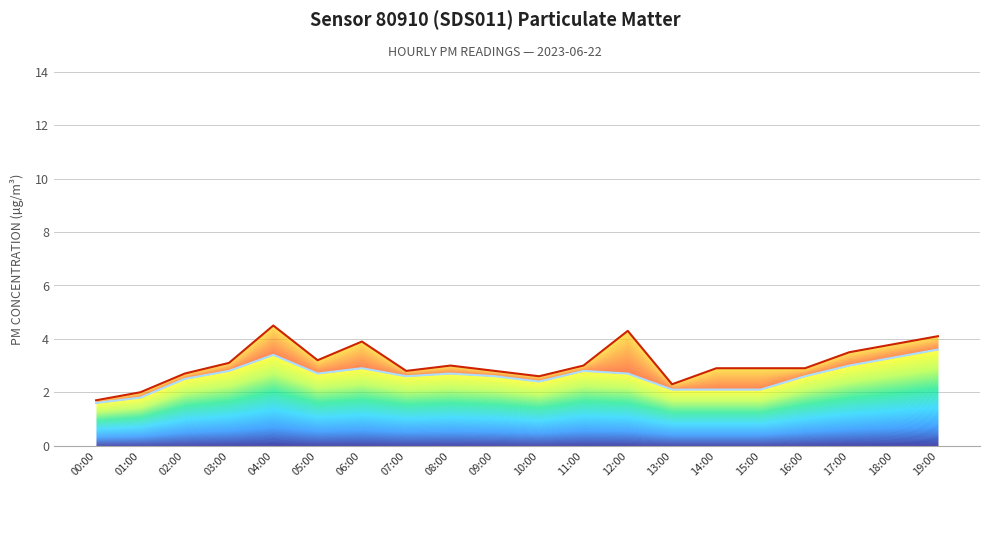

True or false: P2 and P1 intersect in this chart.

False